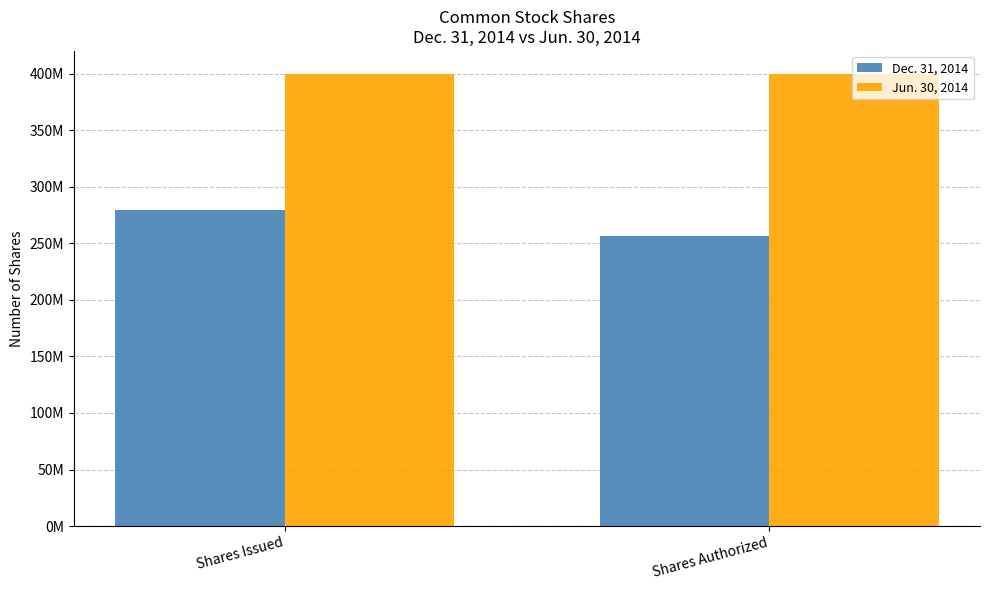

What is the approximate value of Dec. 31, 2014 at Shares Authorized?

256582767